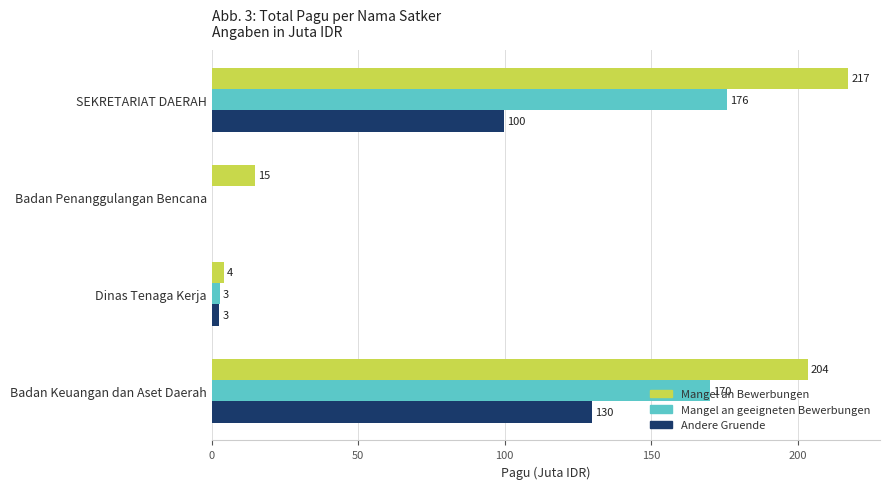

Between Dinas Tenaga Kerja and Badan Keuangan dan Aset Daerah, which series saw the biggest shift?

Mangel an Bewerbungen